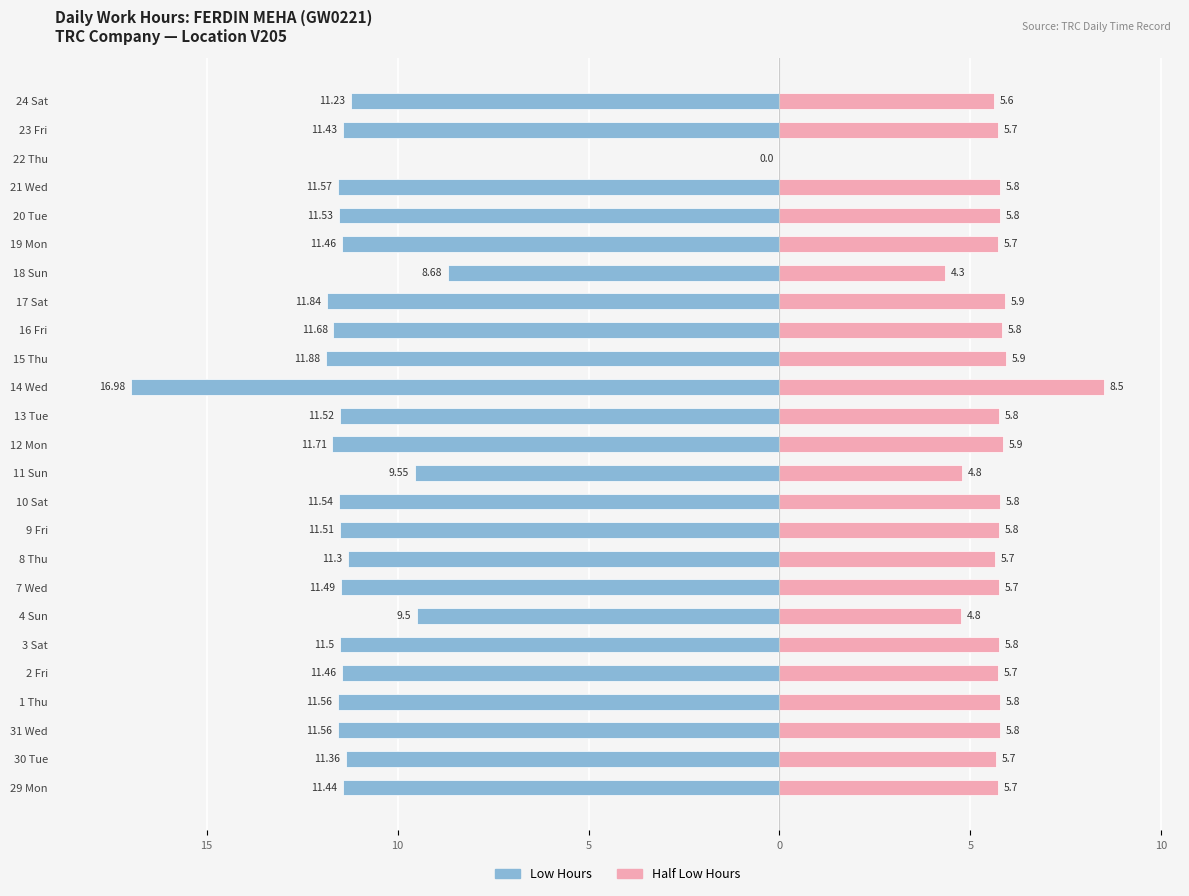

How many groups of bars are there?

25